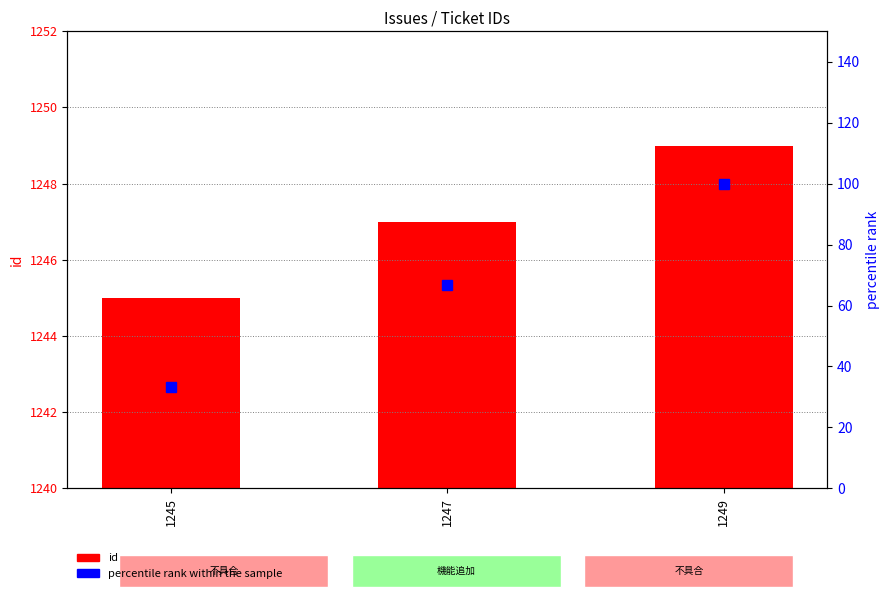

Which category has the highest value in the percentile rank within the sample series?

1249